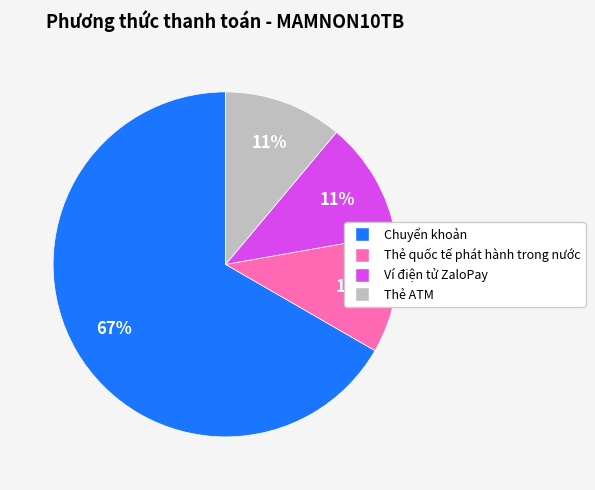

To the nearest percent, what is the difference between the largest and smallest slice percentages?

56%